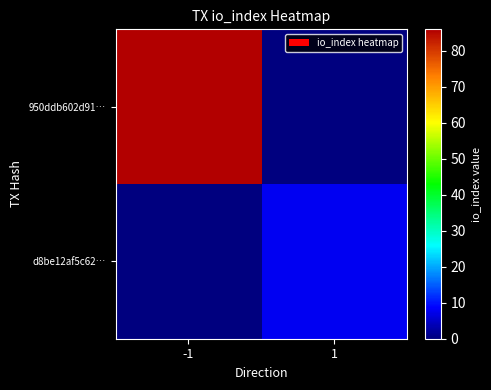

Reading right to left, list all the values displayed in this chart.

950ddb602d91…: 1=0	-1=86
d8be12af5c62…: 1=8	-1=0